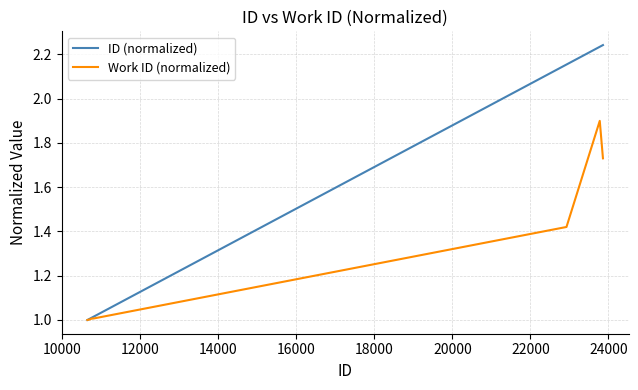

Which series has the widest spread of values?

ID (normalized)